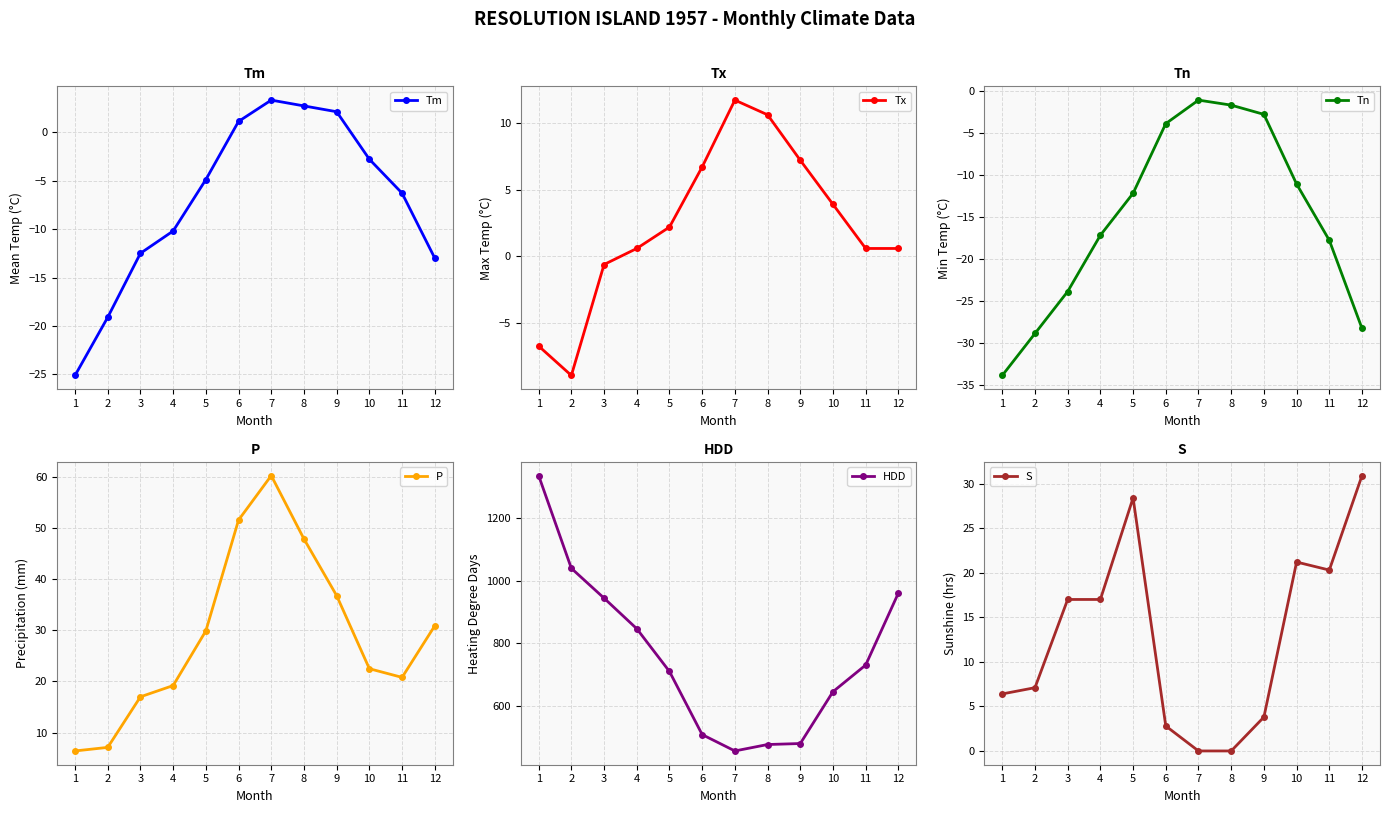

Does the chart display data point markers on the line(s)?

Yes